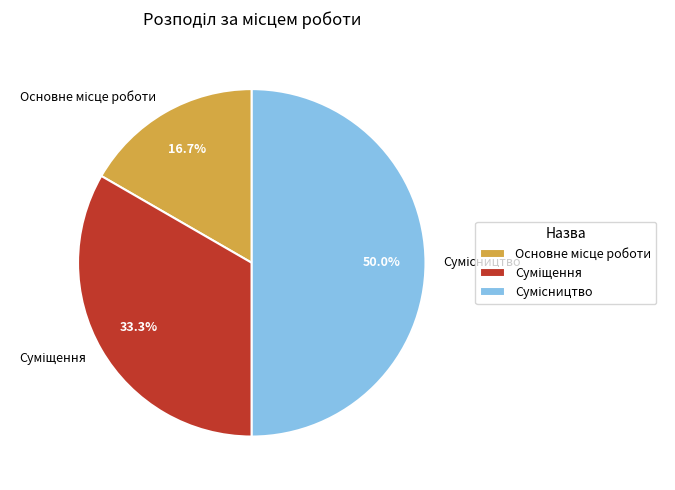

What is the change in value from Основне місце роботи to Суміщення?

+1